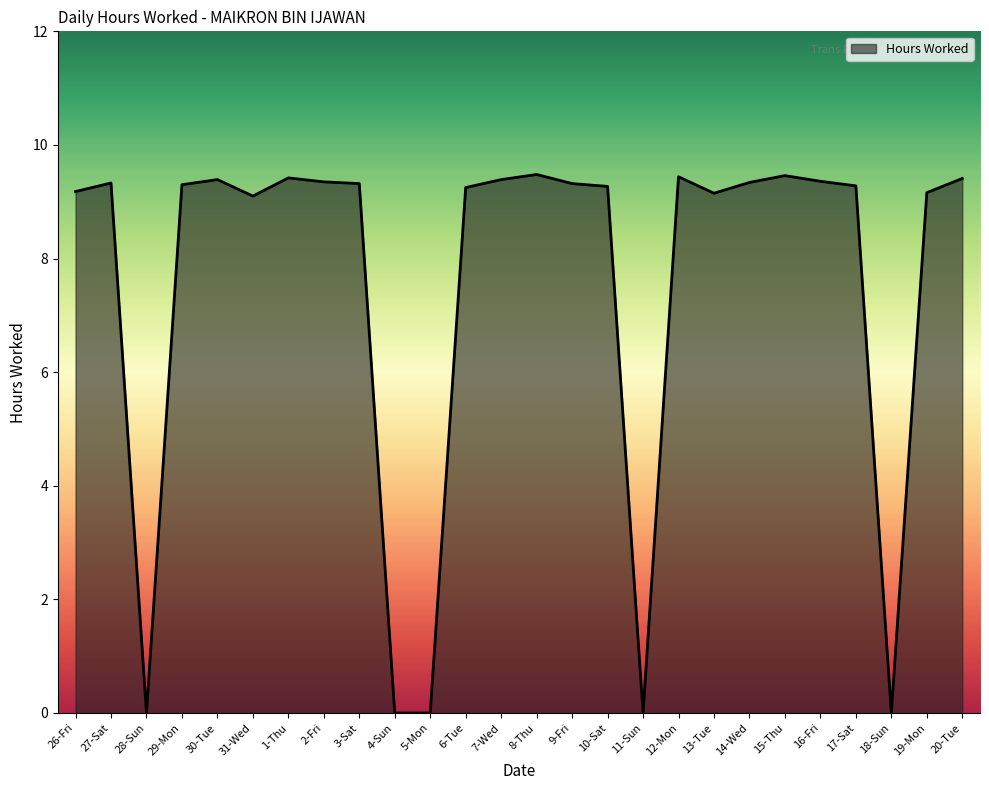

What is the difference between the maximum and minimum values?

9.5